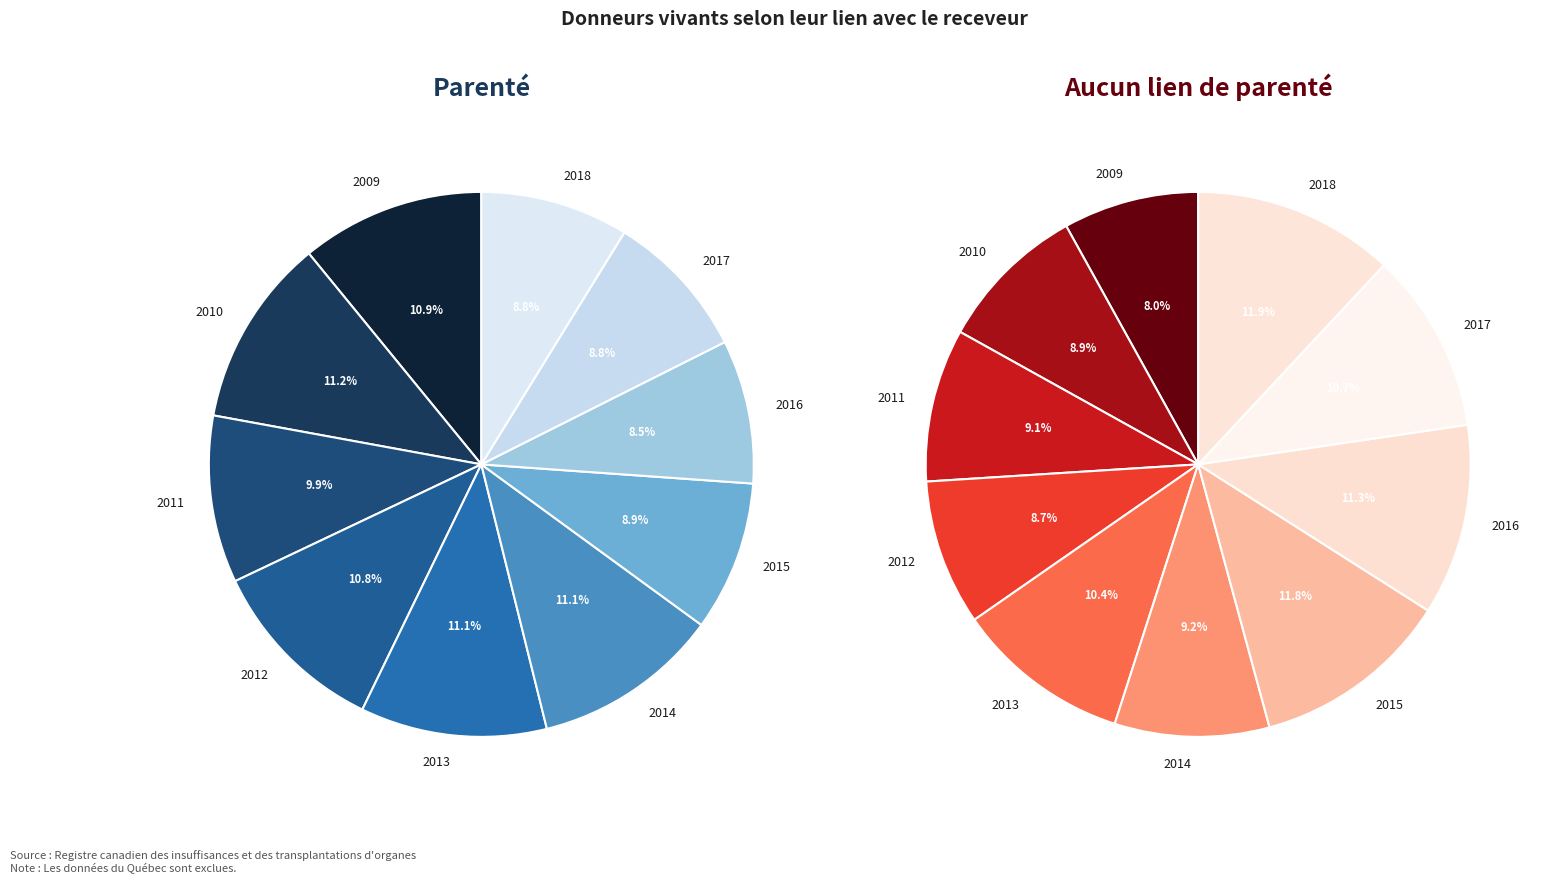

Does 2009 represent more than half of the total?

No